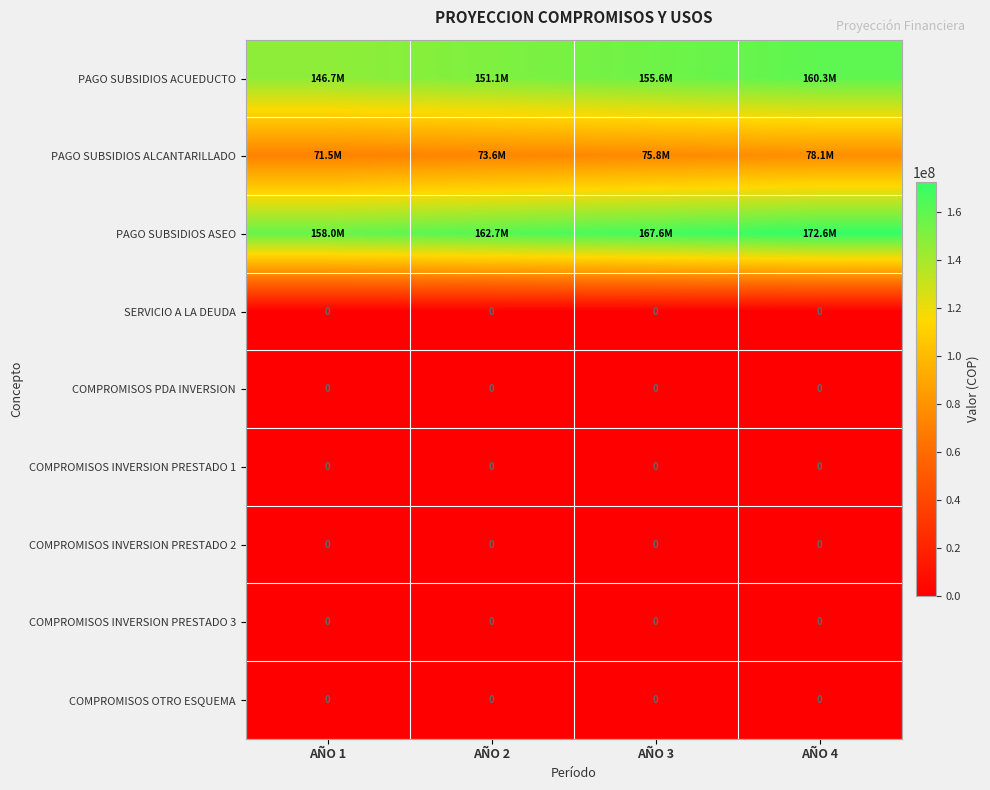

The COMPROMISOS INVERSION PRESTADO 1 series shows 0 at AÑO 1. True or false?

True